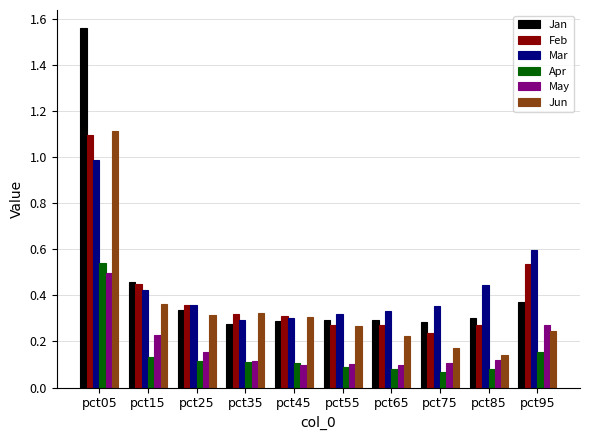

At how many categories does at least one series exceed 0?

10